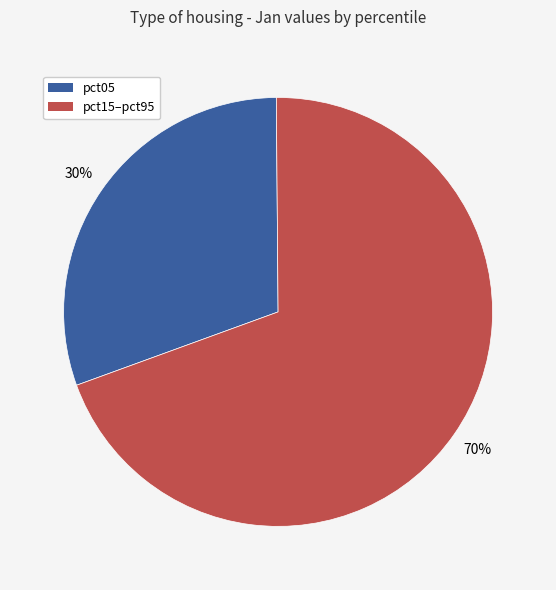

To the nearest percent, what is the average slice percentage?

50%